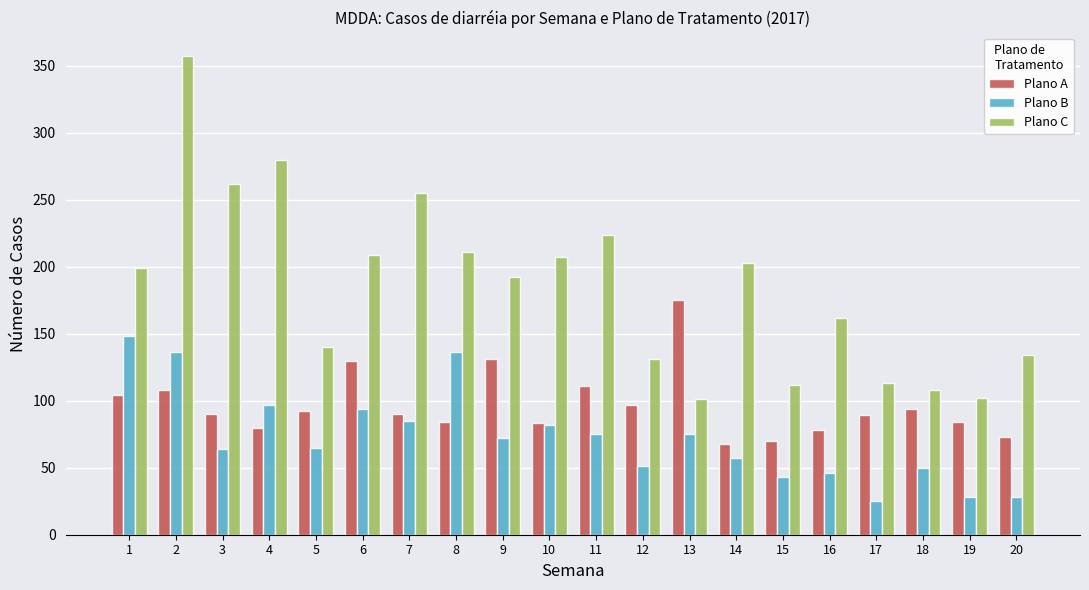

What is the lowest value of the Plano C series?

101